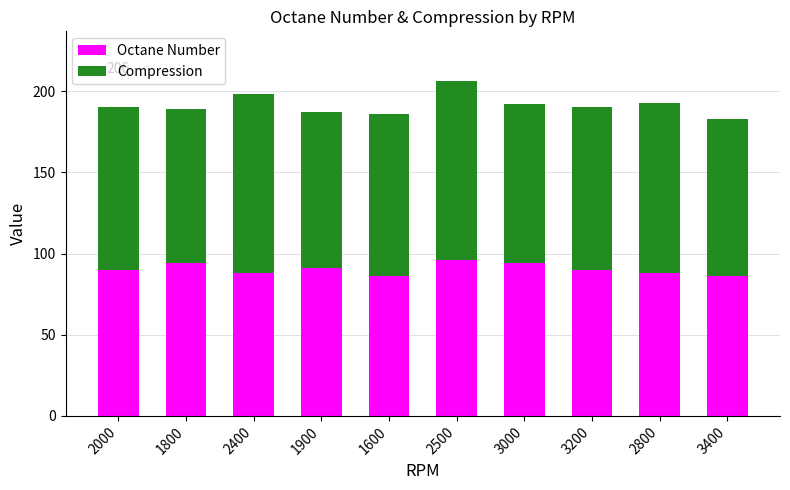

What is the total value across all series at 3200?

190